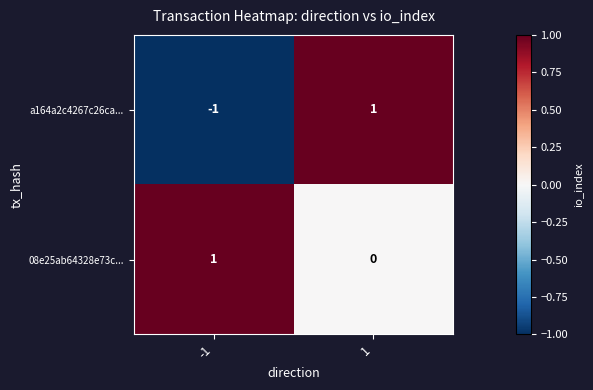

Rank the series at 1 from highest to lowest value.

a164a2c4267c26ca..., 08e25ab64328e73c...